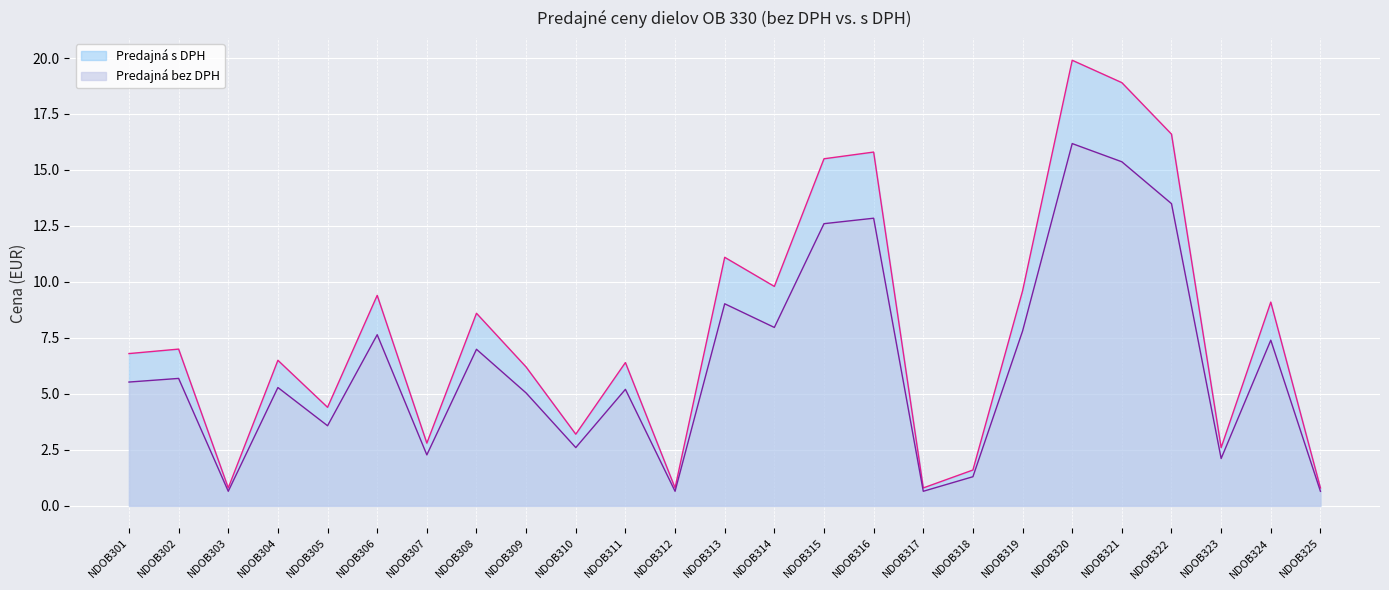

At which category does Predajná bez DPH reach its first local peak?

NDOB302